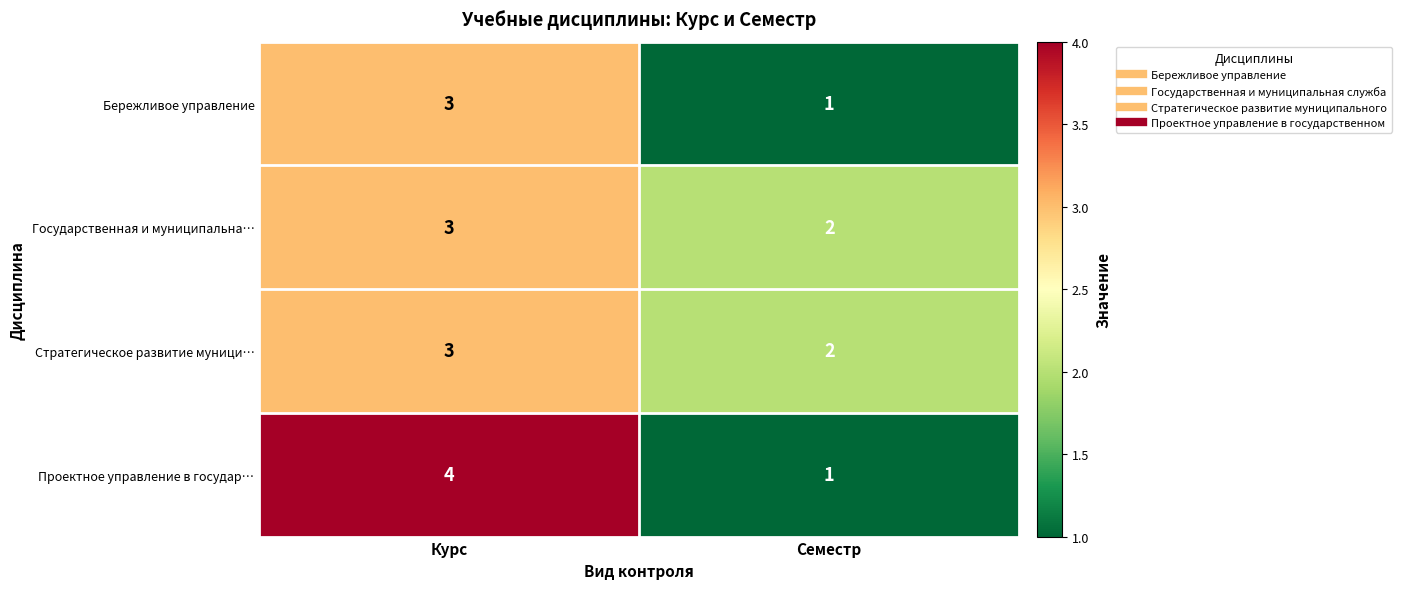

How many data points does each series have?

2